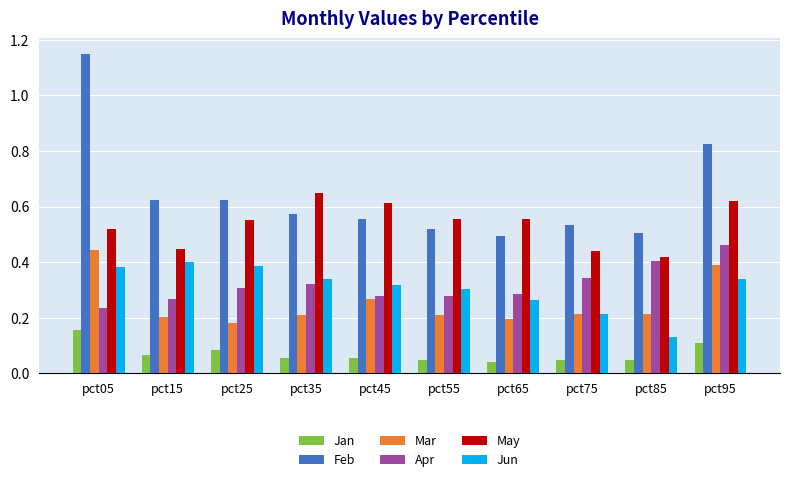

Is the value of May at pct75 greater than the value of Mar at pct85?

Yes